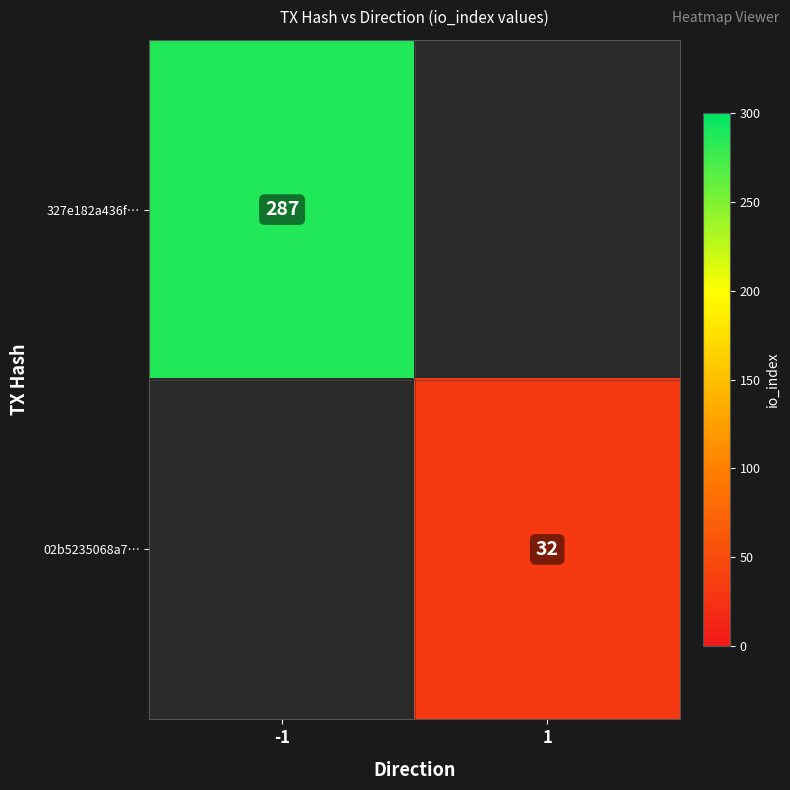

True or false: 327e182a436f… has a value of 287 at -1.

True